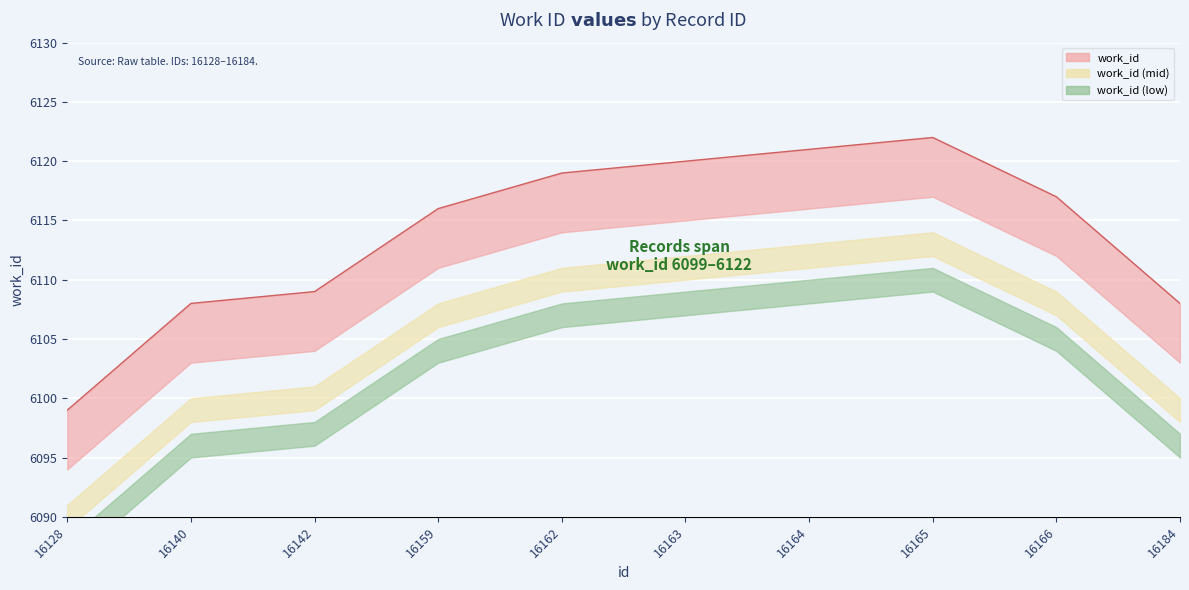

What is the difference between the values at 16128 and 16162?

20